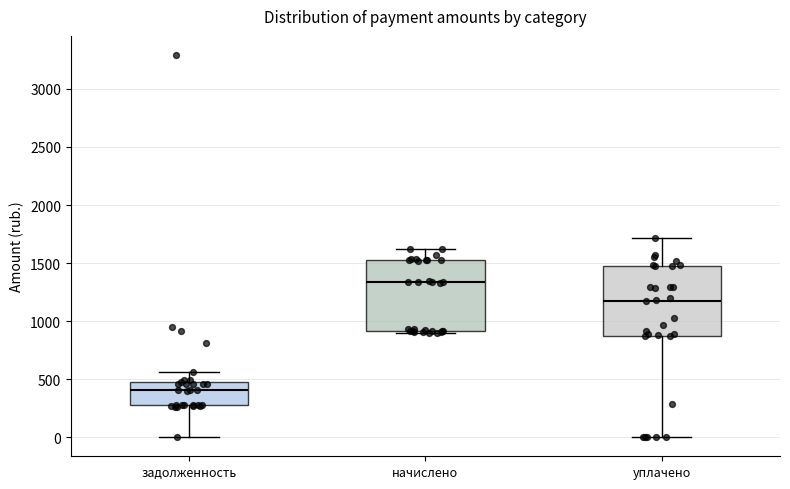

Which box's median line is the highest?

начислено